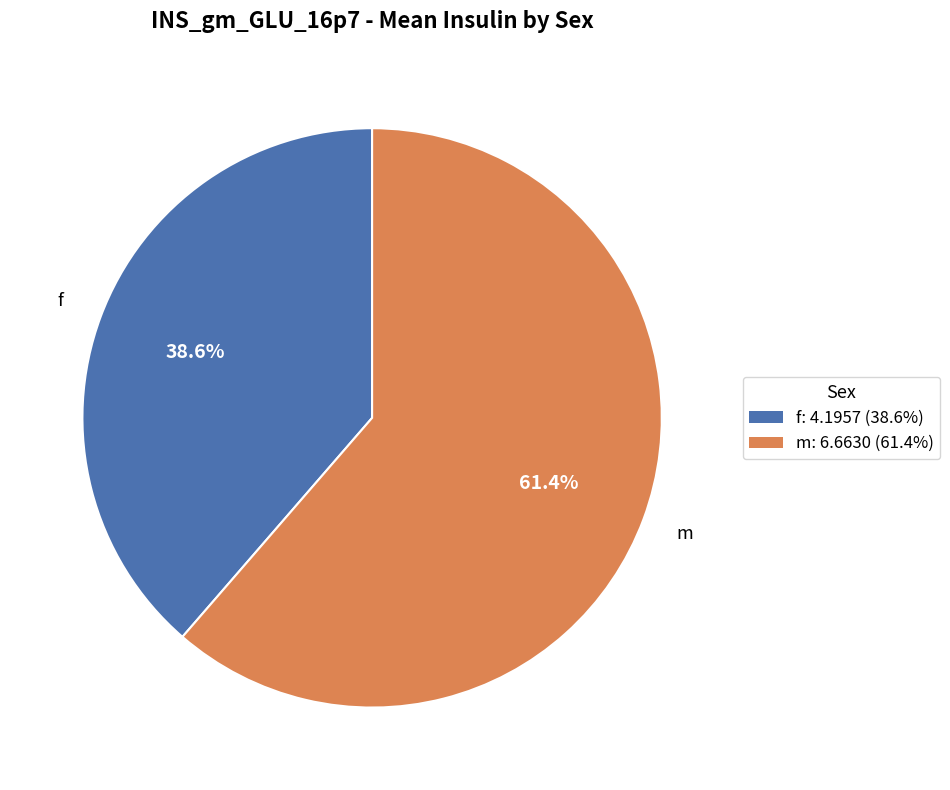

What portion of the pie excludes m?

38.6%